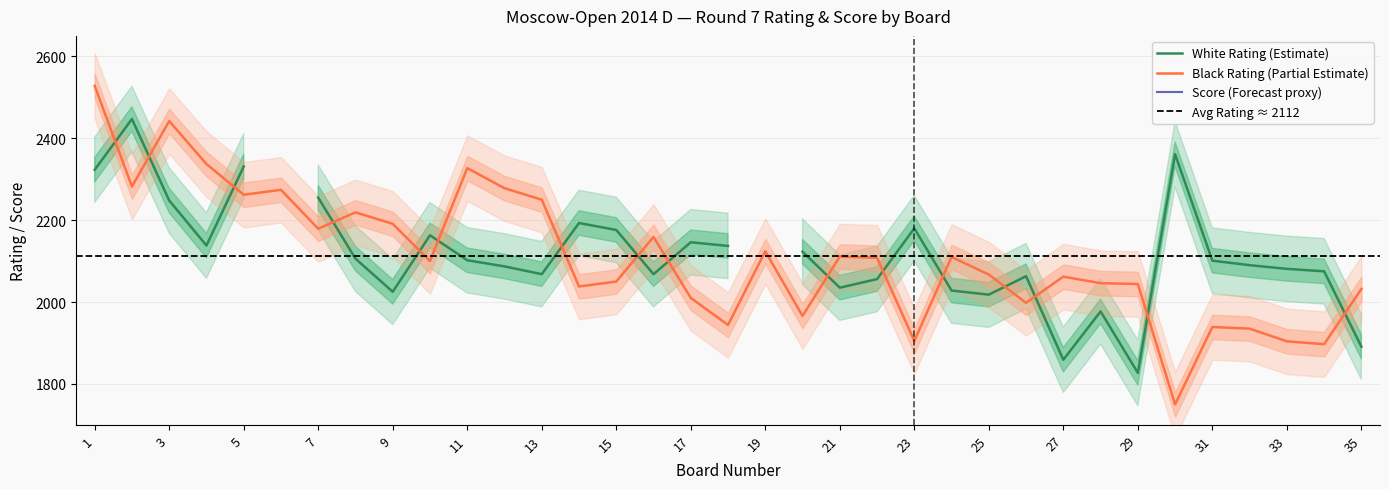

The value of Black Rating (Partial Estimate) at 21 is 2111. True or false?

True